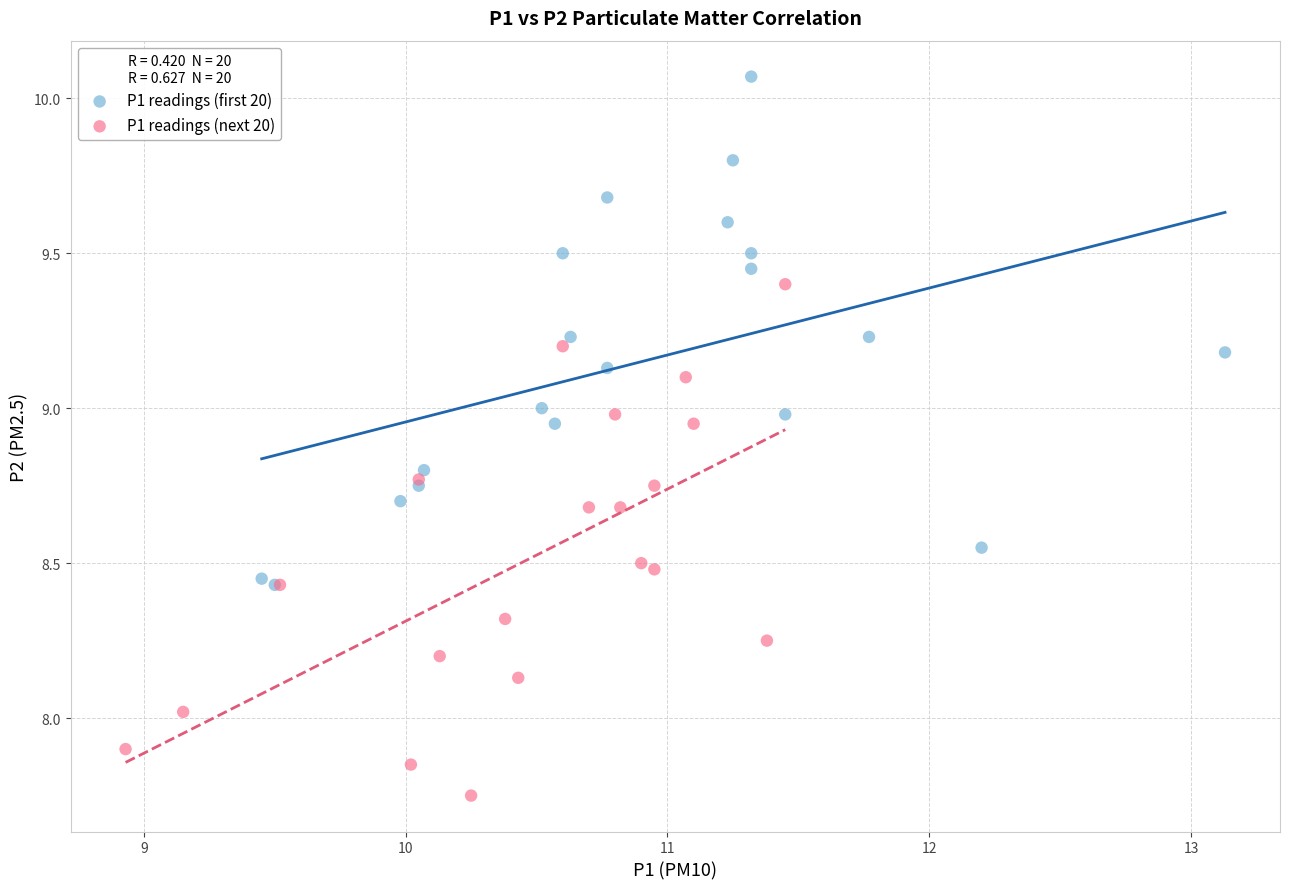

What are all the series names shown in the legend?

P1 readings (first 20), P1 readings (next 20)